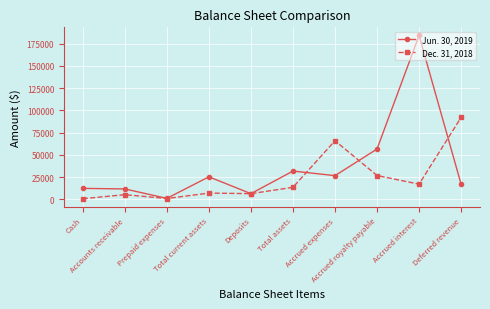

List the series in order of their overall mean, lowest first.

Dec. 31, 2018, Jun. 30, 2019